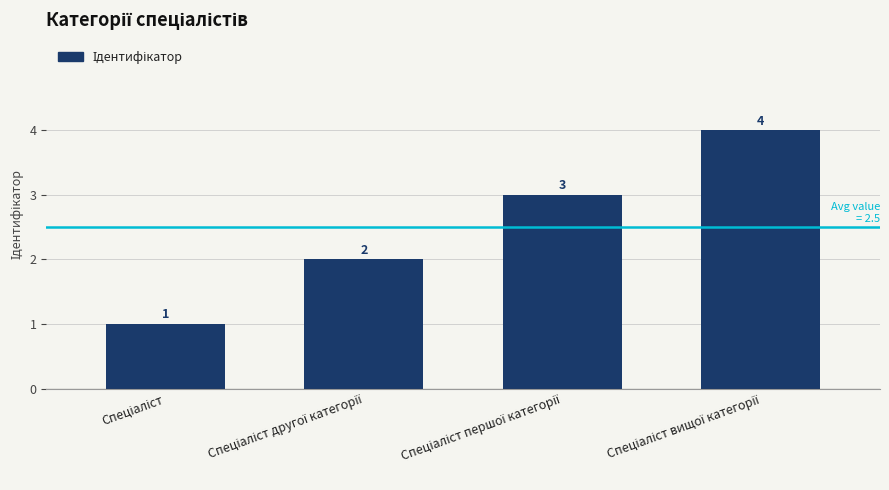

What is the greatest value displayed?

4